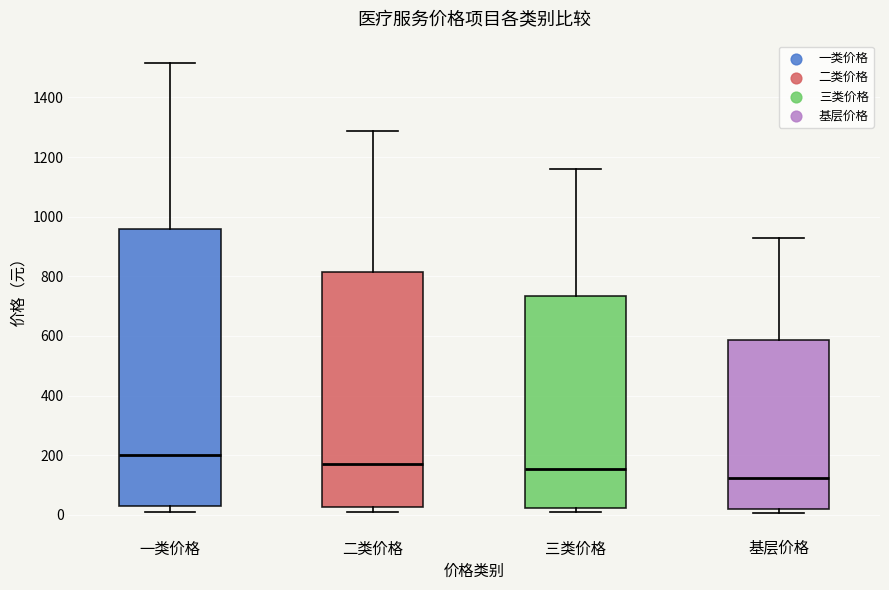

Reading left to right, read every box against the y-axis: the position of its median line, the range the box covers, and the ends of its whiskers. The values are not printed on the chart, so give them approximately, as read against the axis.

一类价格: median 200, box 40 to 960, whiskers 20 to 1520
二类价格: median 180, box 20 to 820, whiskers 0 to 1280
三类价格: median 160, box 20 to 740, whiskers 0 to 1160
基层价格: median 120, box 20 to 580, whiskers 0 to 920